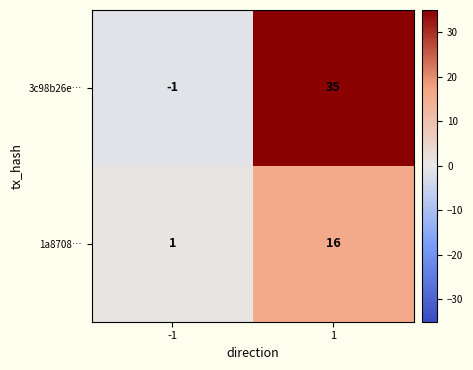

True or false: 3c98b26e… has a value of -1 at -1.

True